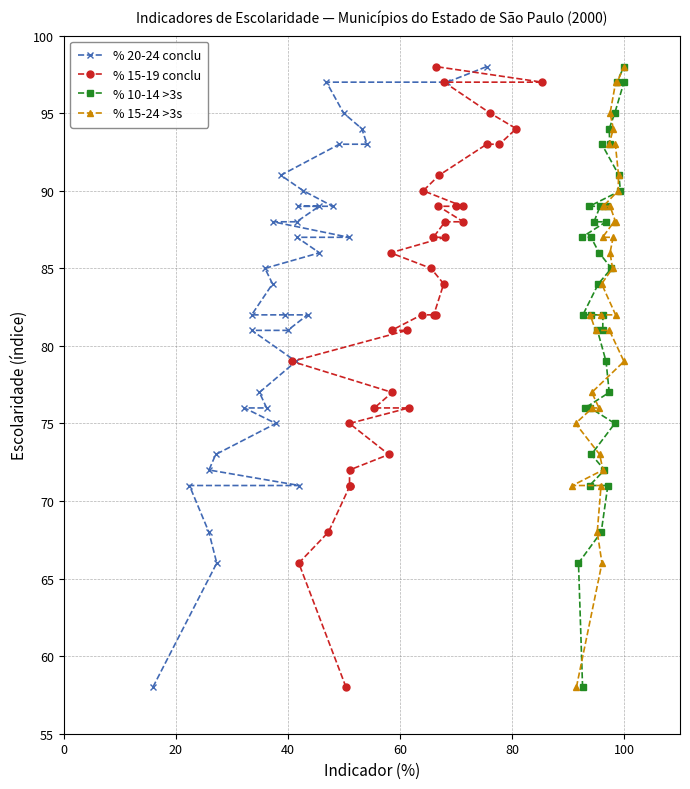

What is the value of the % 20-24 conclu point at the 33rd from the left?

94